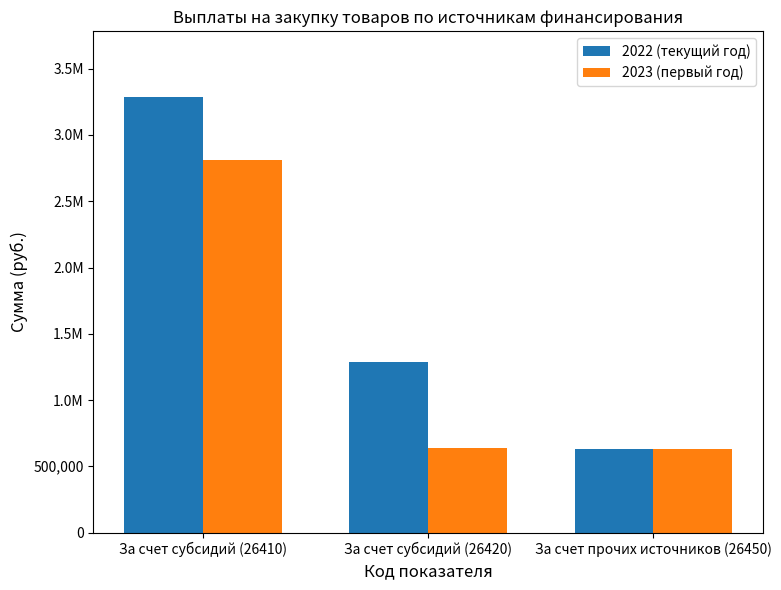

At how many categories does at least one series exceed 2784680?

1